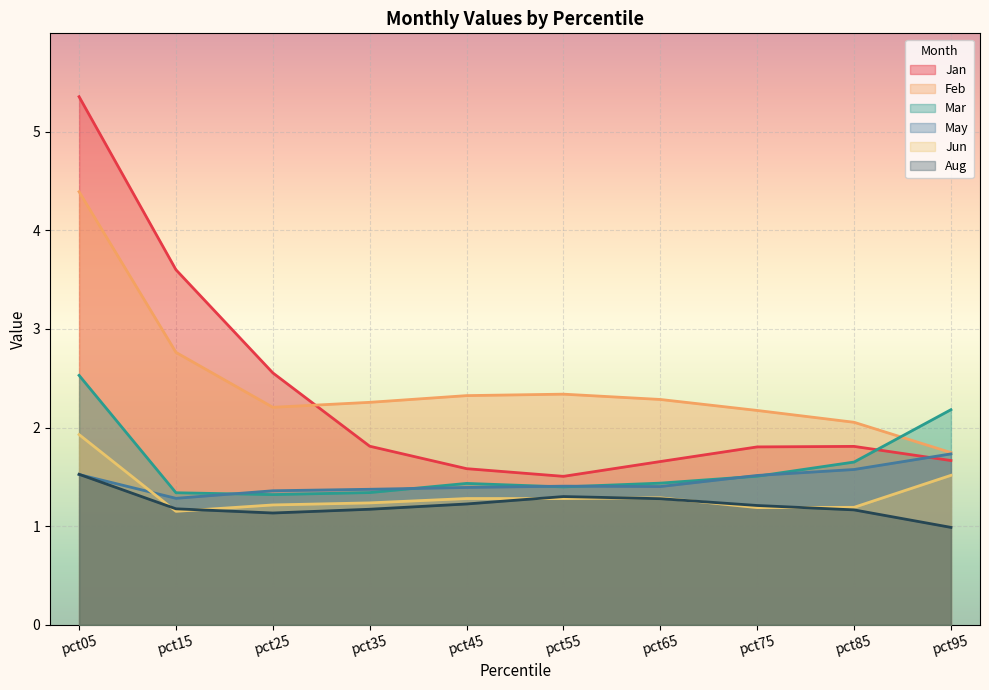

Reading left to right, transcribe all the data shown in this chart.

Jan: pct05=5.4	pct15=3.6	pct25=2.6	pct35=1.8	pct45=1.6	pct55=1.5	pct65=1.7	pct75=1.8	pct85=1.8	pct95=1.7
Feb: pct05=4.4	pct15=2.8	pct25=2.2	pct35=2.3	pct45=2.3	pct55=2.3	pct65=2.3	pct75=2.2	pct85=2.1	pct95=1.7
Mar: pct05=2.5	pct15=1.3	pct25=1.3	pct35=1.3	pct45=1.4	pct55=1.4	pct65=1.4	pct75=1.5	pct85=1.7	pct95=2.2
May: pct05=1.5	pct15=1.3	pct25=1.4	pct35=1.4	pct45=1.4	pct55=1.4	pct65=1.4	pct75=1.5	pct85=1.6	pct95=1.7
Jun: pct05=1.9	pct15=1.2	pct25=1.2	pct35=1.2	pct45=1.3	pct55=1.3	pct65=1.3	pct75=1.2	pct85=1.2	pct95=1.5
Aug: pct05=1.5	pct15=1.2	pct25=1.1	pct35=1.2	pct45=1.2	pct55=1.3	pct65=1.3	pct75=1.2	pct85=1.2	pct95=1.0